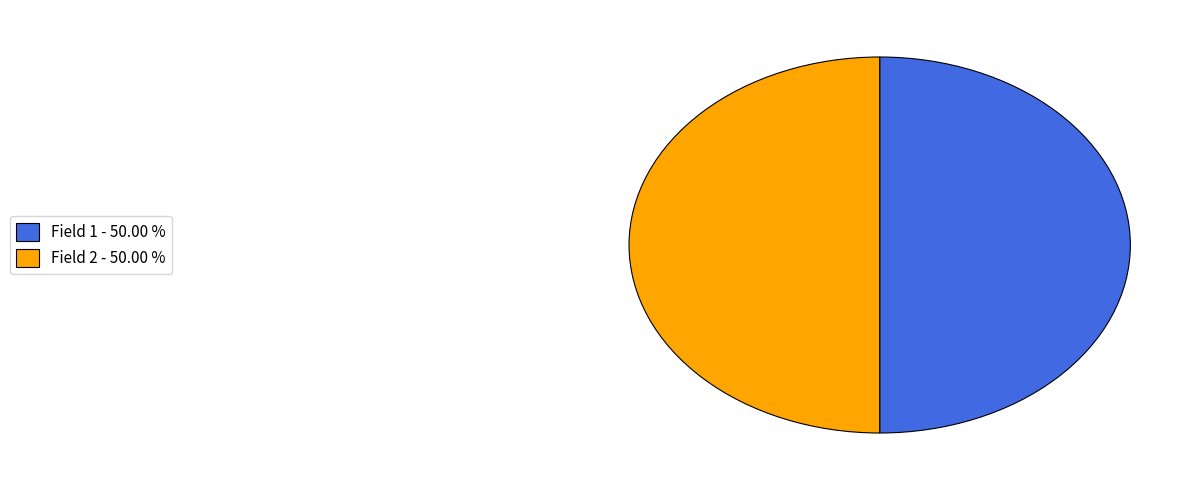

Combined, do Field 2 - 50.00 % and Field 1 - 50.00 % account for over 50%?

Yes